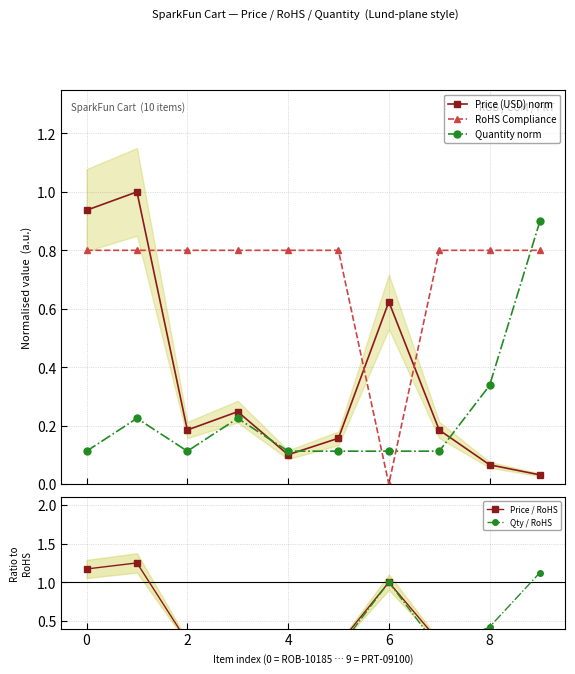

What is the spread (max minus min) of values at 9?

1.1